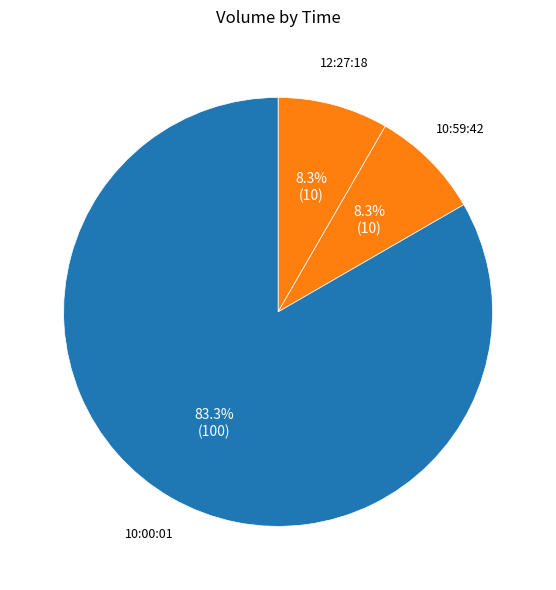

Rank the categories by value from lowest to highest.

12:27:18, 10:59:42, 10:00:01